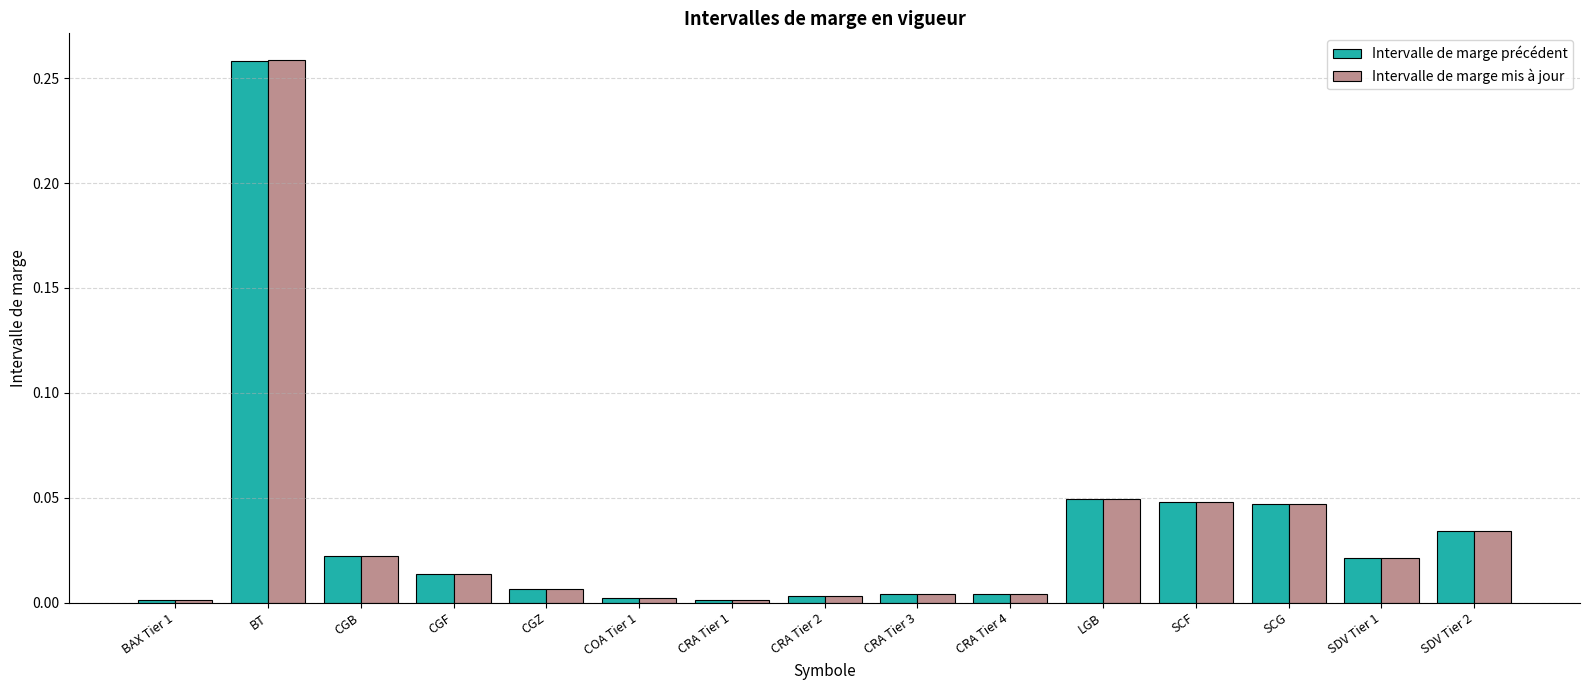

What is the total value across all series at LGB?

0.1